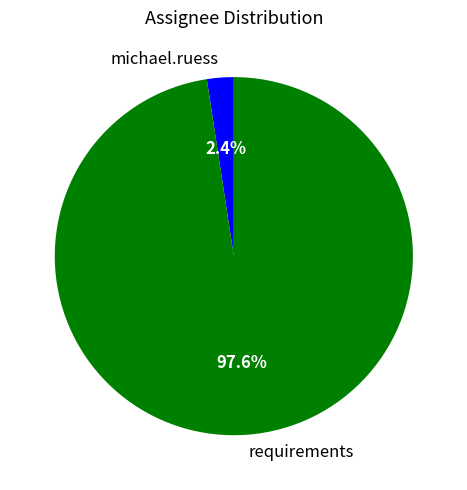

Between requirements and michael.ruess, which is larger?

requirements